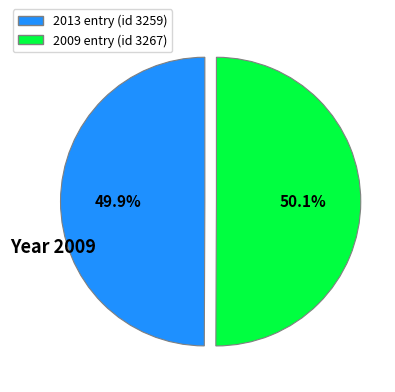

Does any single category account for the majority?

Yes